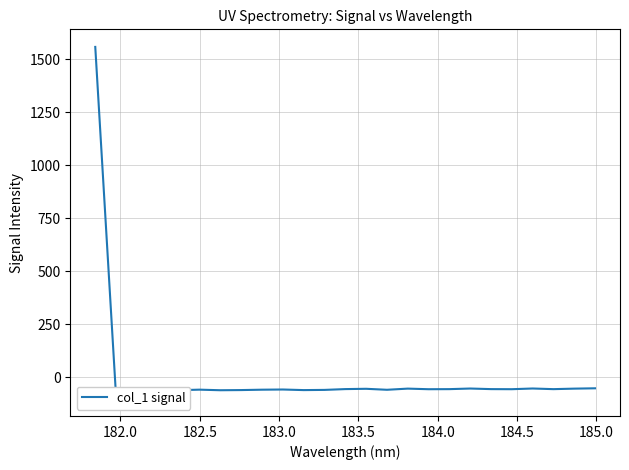

Is it true that the value at 23 is -35.1?

False